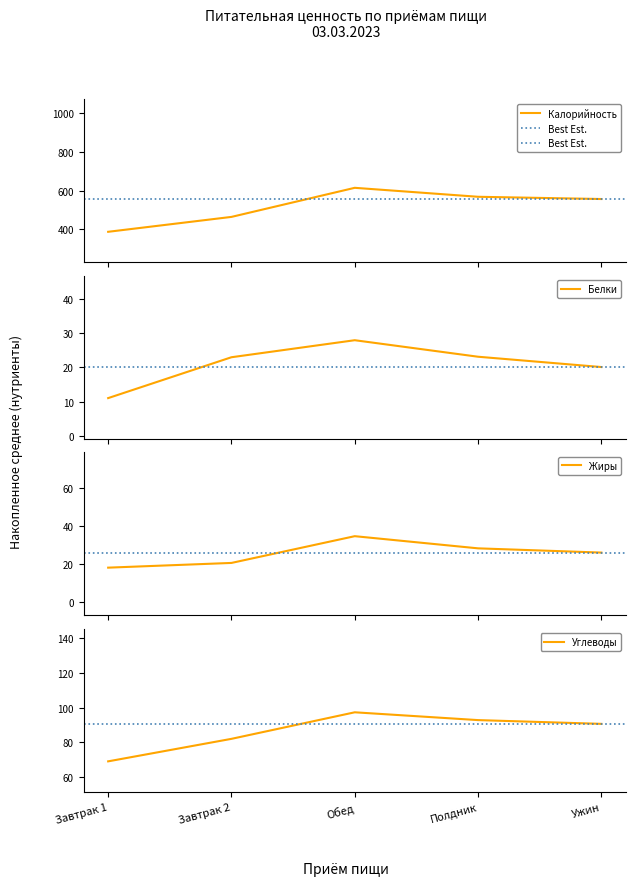

True or false: Углеводы has more than 2 points higher than both neighbors.

False